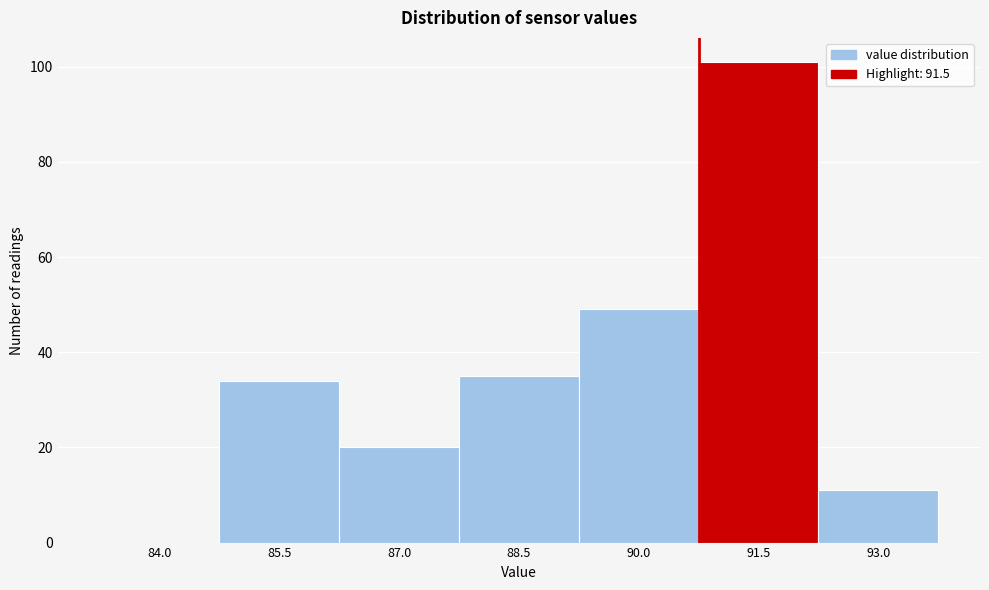

Reading left to right, transcribe all the data shown in this chart.

84.0=0	85.5=34	87.0=20	88.5=35	90.0=49	91.5=101	93.0=11